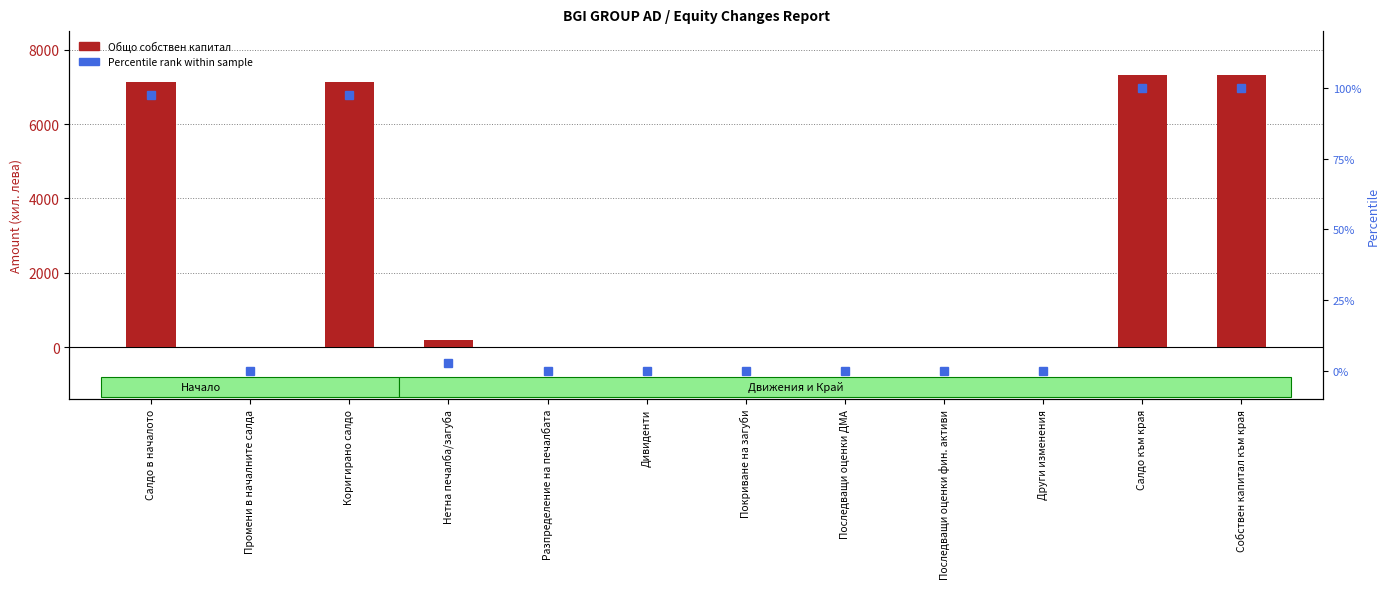

Is it true that Percentile rank within sample equals 32.3 at Коригирано салдо?

False